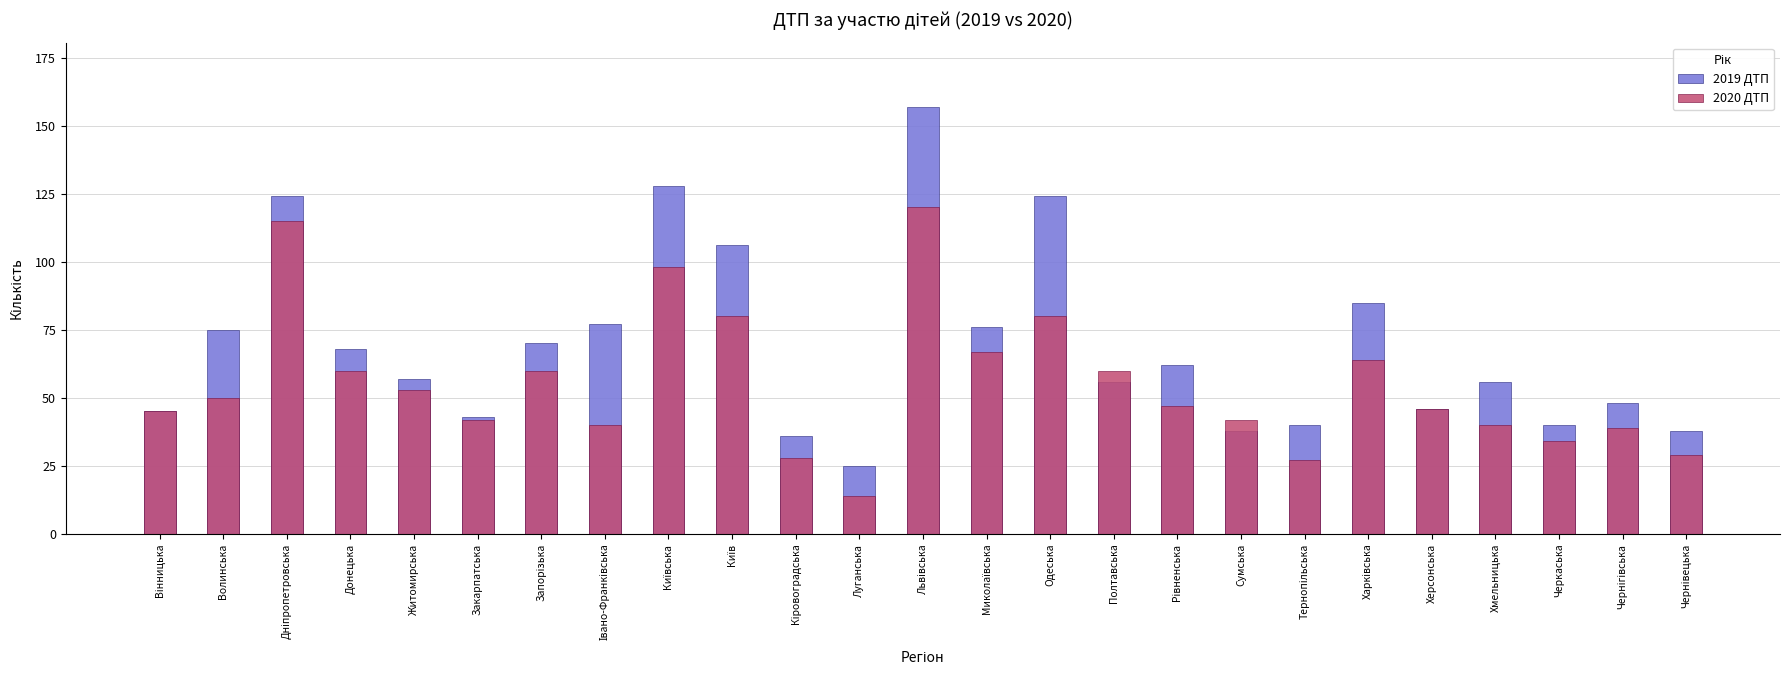

What is the label of the 11th bar from the right?

Одеська